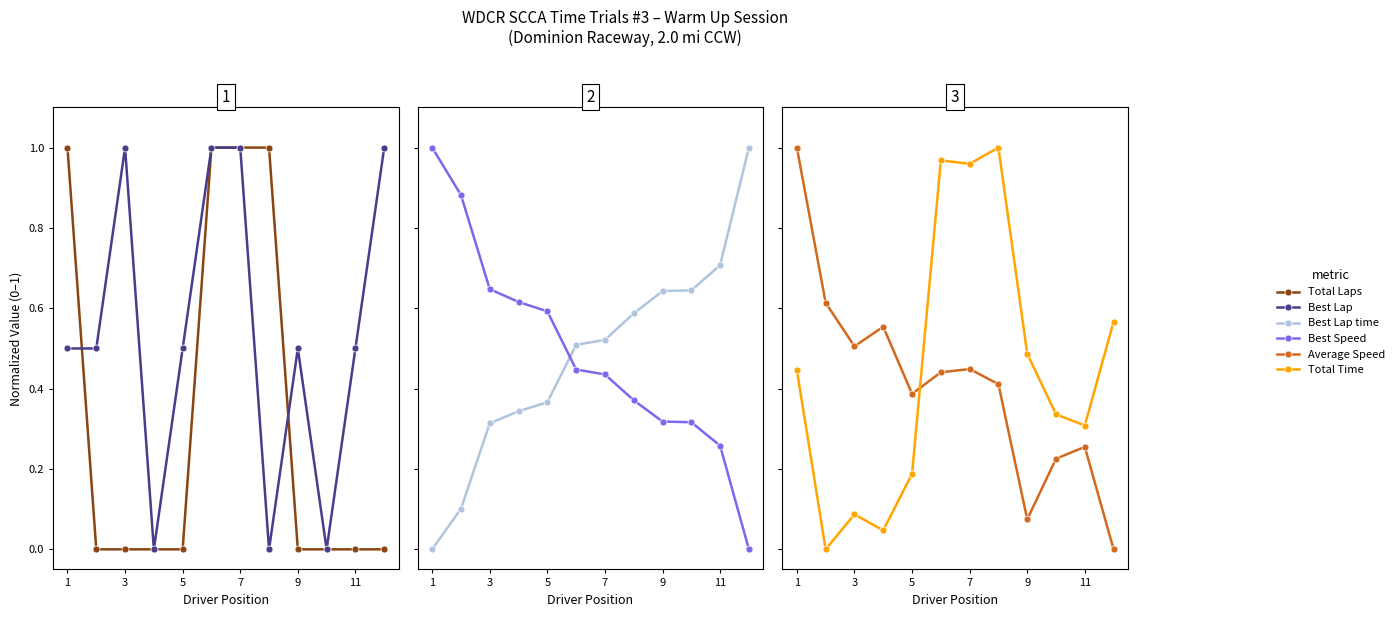

What value does the Best Speed series have at 3?

0.6